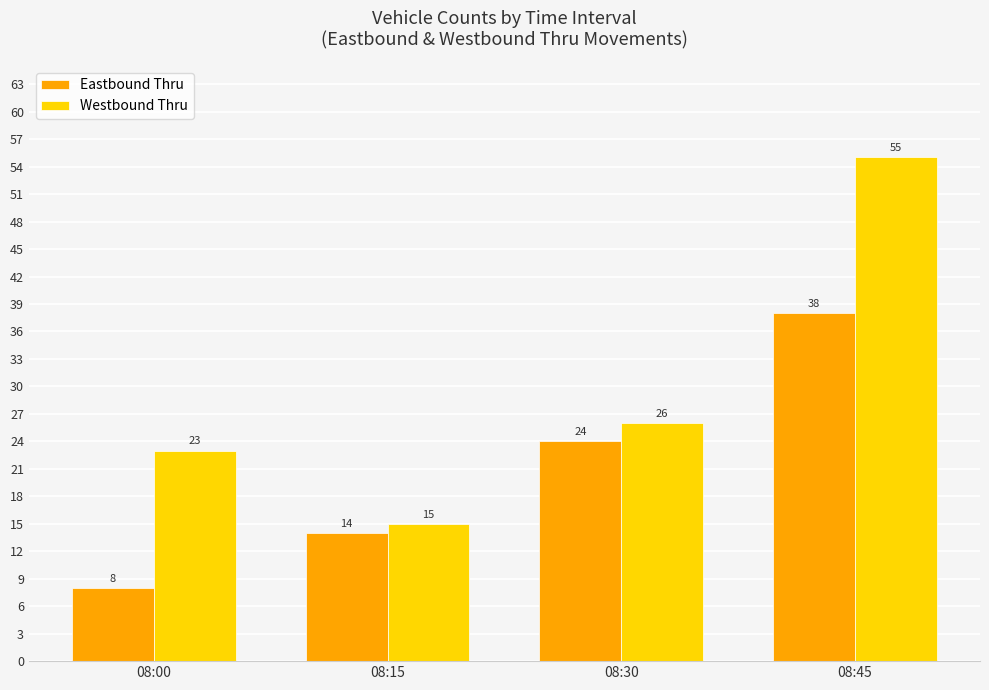

What is the value of the Eastbound Thru bar at the 2nd from the left?

14